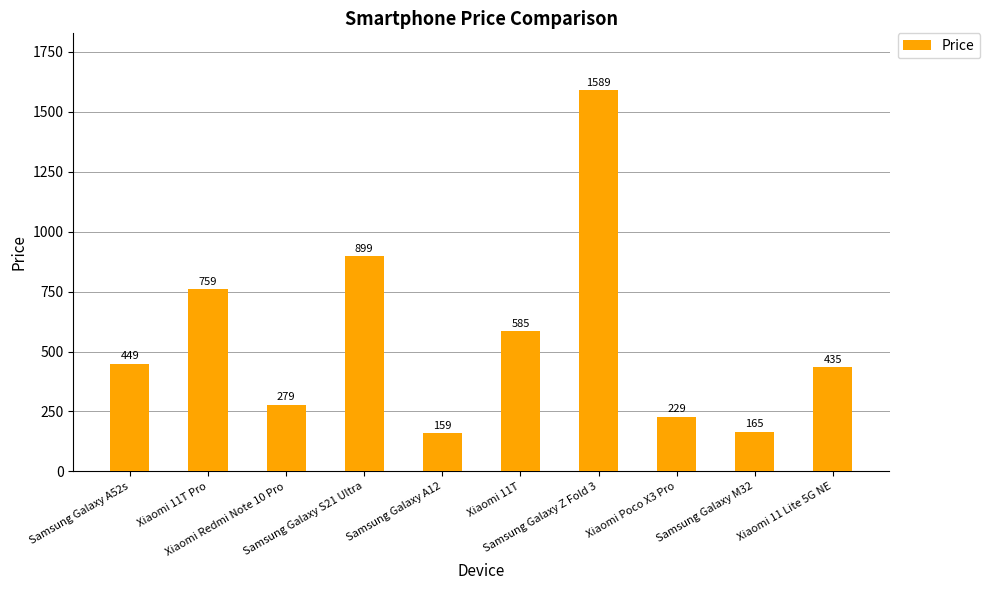

Does the chart contain any negative values?

No